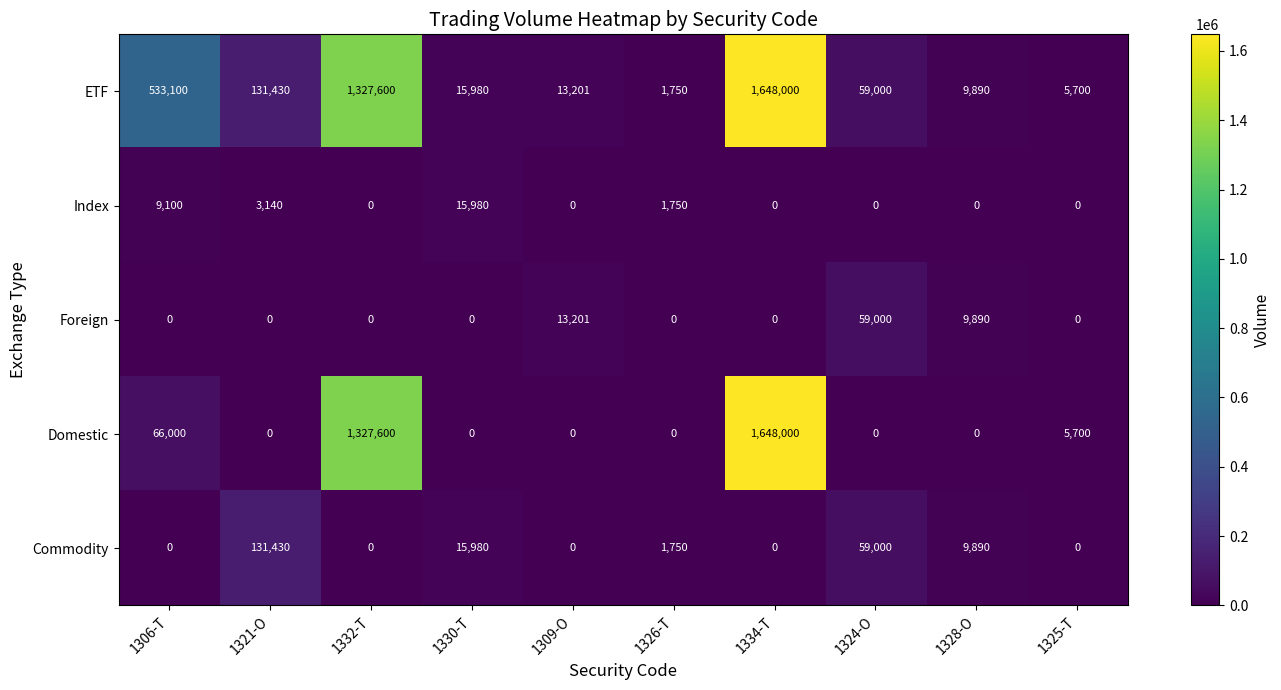

What value does the Commodity series have at 1328-O, to the nearest 10?

9890